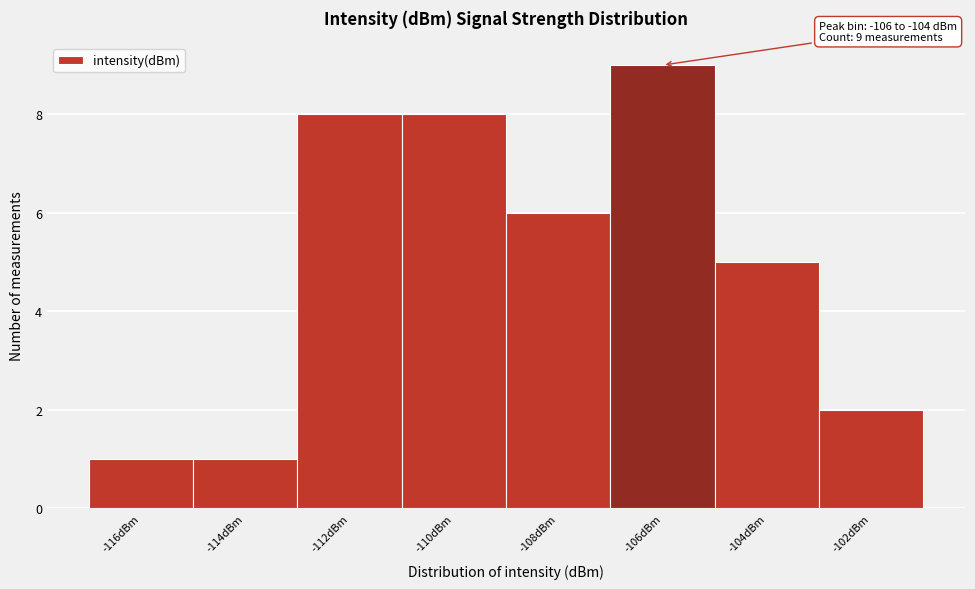

Reading left to right, what are all the values shown in this chart?

-116dBm=1	-114dBm=1	-112dBm=8	-110dBm=8	-108dBm=6	-106dBm=9	-104dBm=5	-102dBm=2